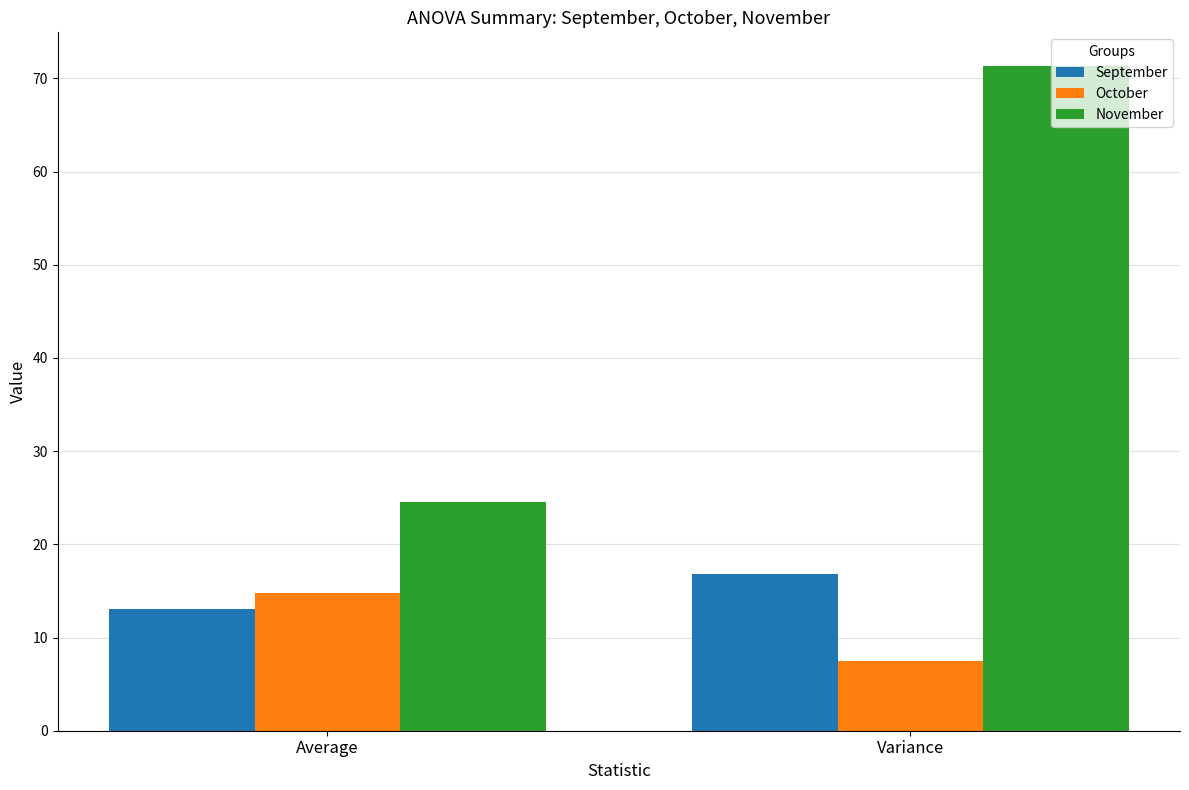

What is the value of the October bar at the 2nd from the left?

7.5